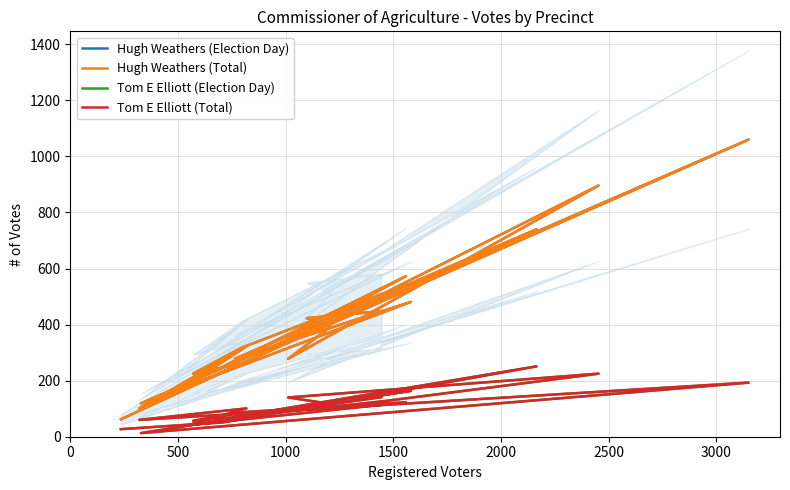

Where is the first local maximum for Tom E Elliott (Election Day)?

1000